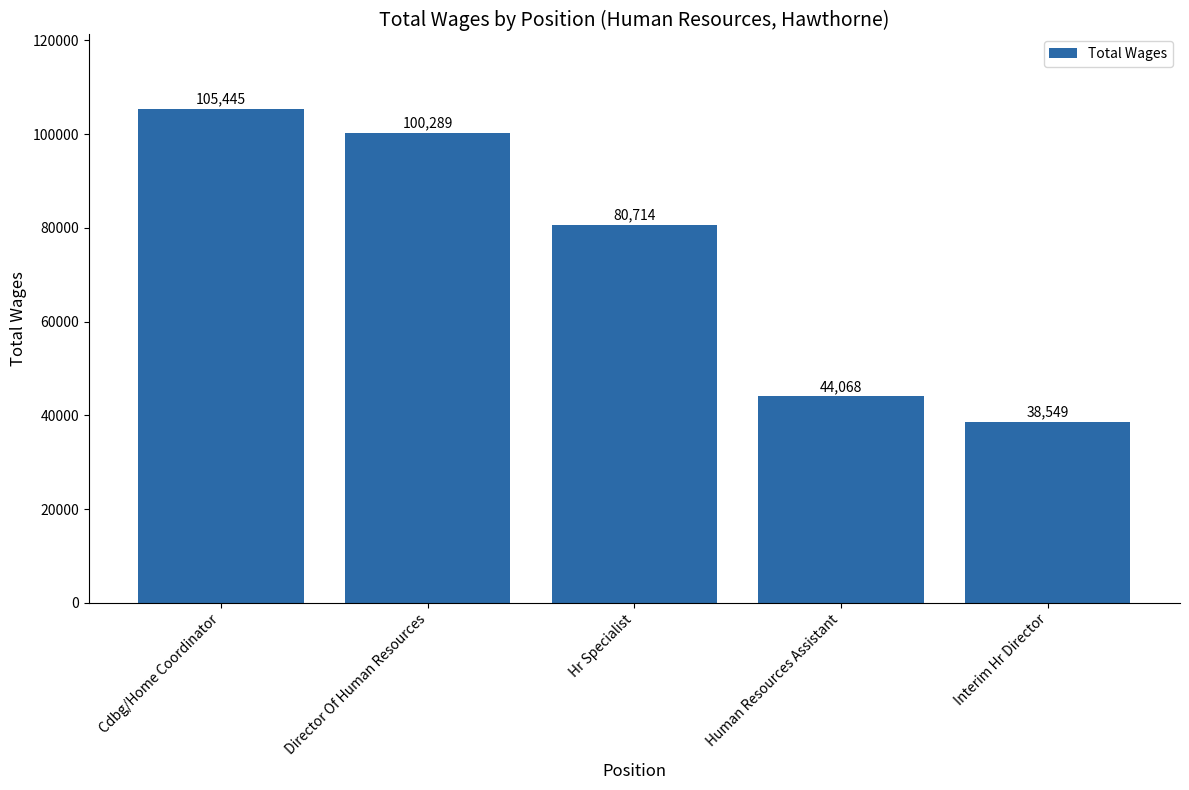

List the labels in order of value, largest first.

Cdbg/Home Coordinator, Director Of Human Resources, Hr Specialist, Human Resources Assistant, Interim Hr Director